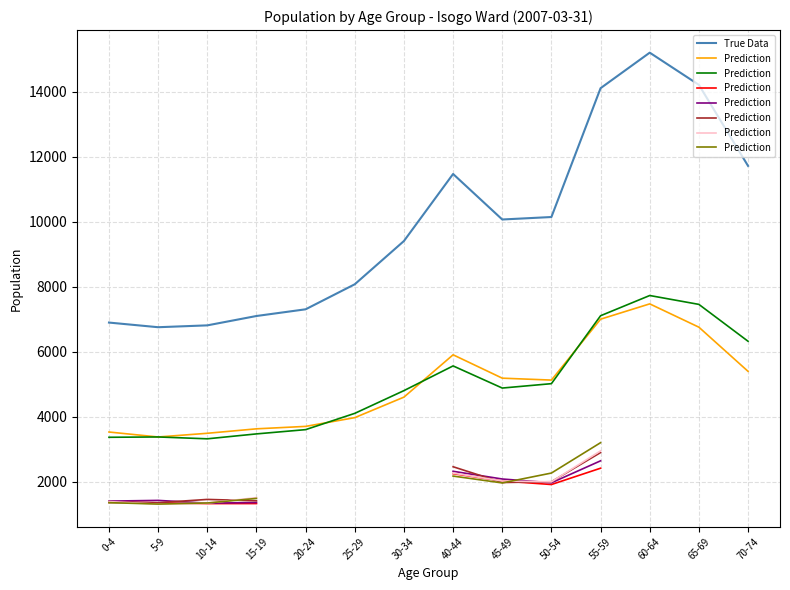

The value of True Data at 40-44 is 11464. True or false?

True